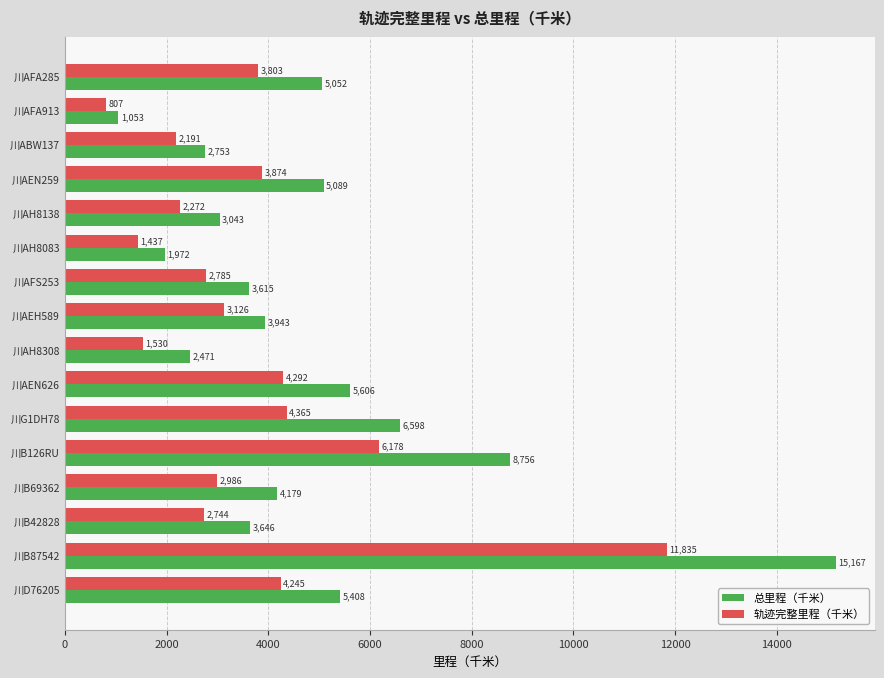

Is it true that 总里程（千米） equals 775.9 at 川ABW137?

False